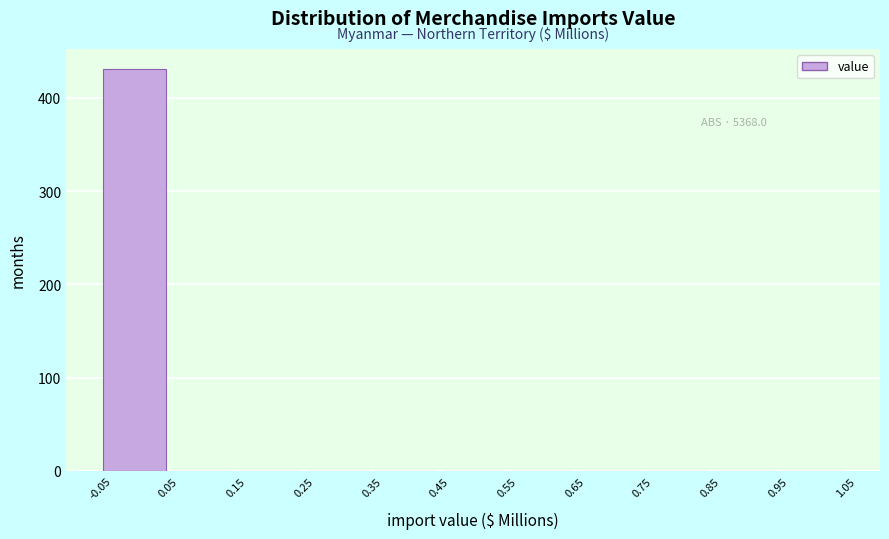

Over which range of the x-axis is the bar tallest?

-0.05 to 0.05